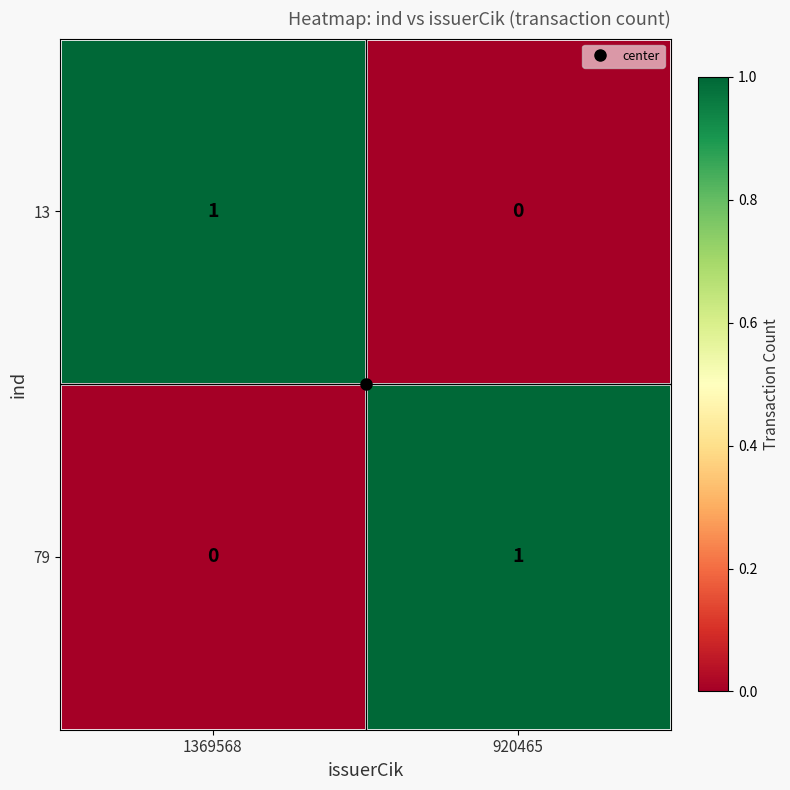

What is the difference between the highest and lowest values at 1369568?

1